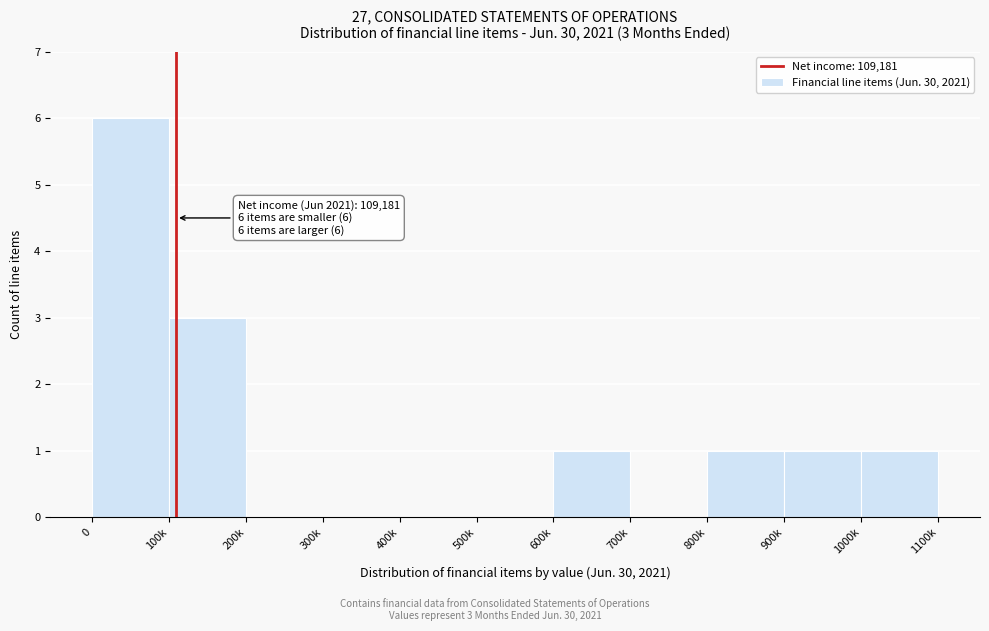

Reading right to left, list all the values displayed in this chart.

1000k=1	900k=1	800k=1	700k=0	600k=1	500k=0	400k=0	300k=0	200k=0	100k=3	0=6